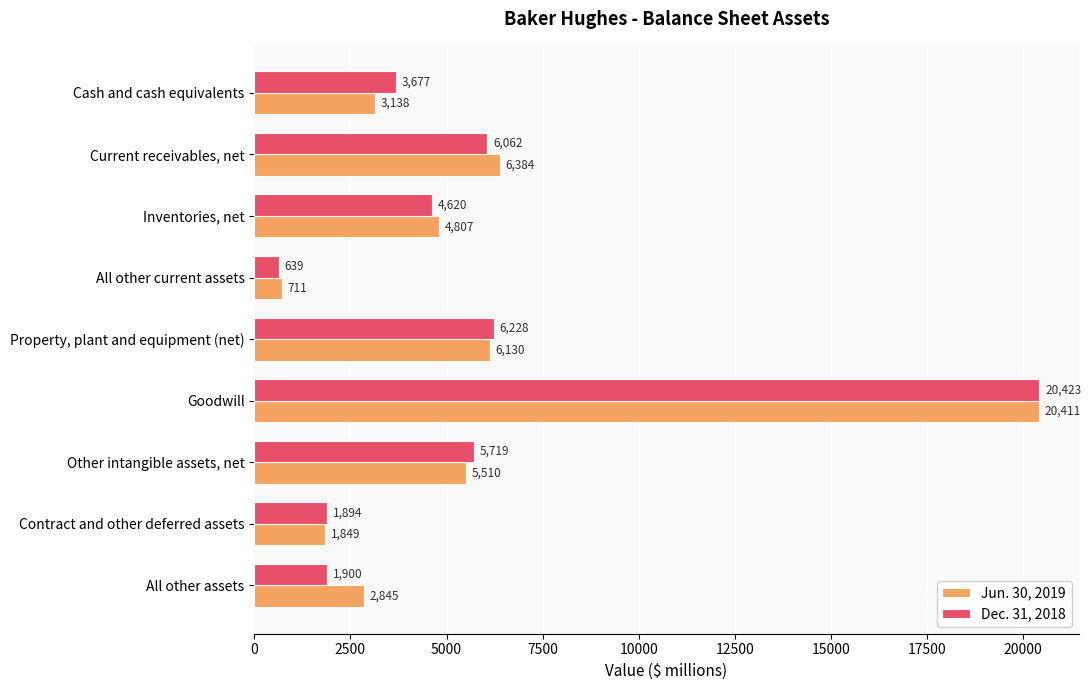

What is the difference between the highest and lowest values at Current receivables, net?

322